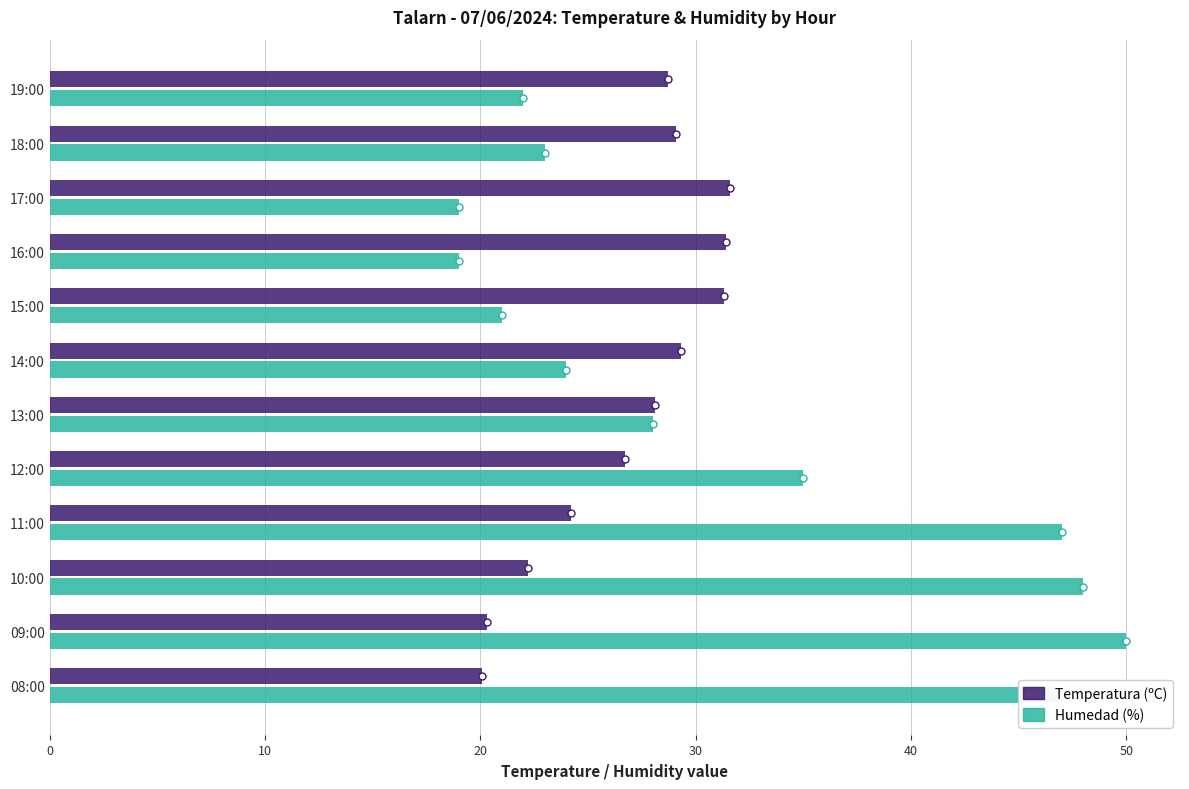

List the series in order of their overall mean, lowest first.

Temperatura (ºC), Humedad (%)